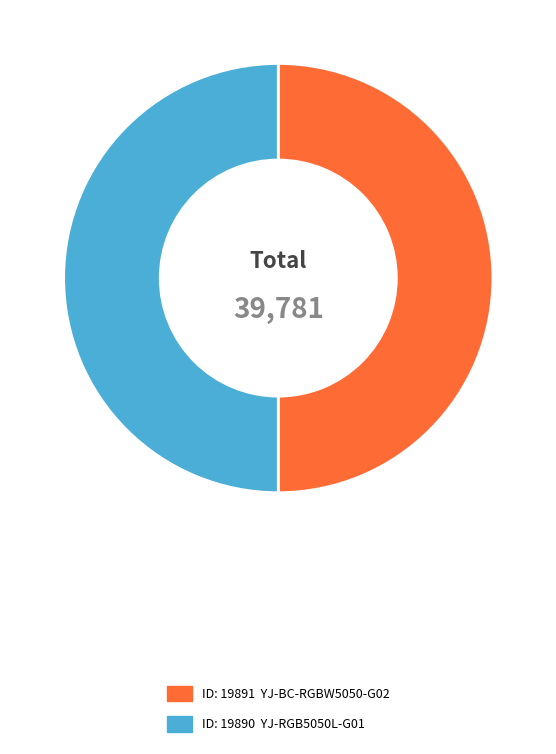

How many segments does this pie chart have?

2